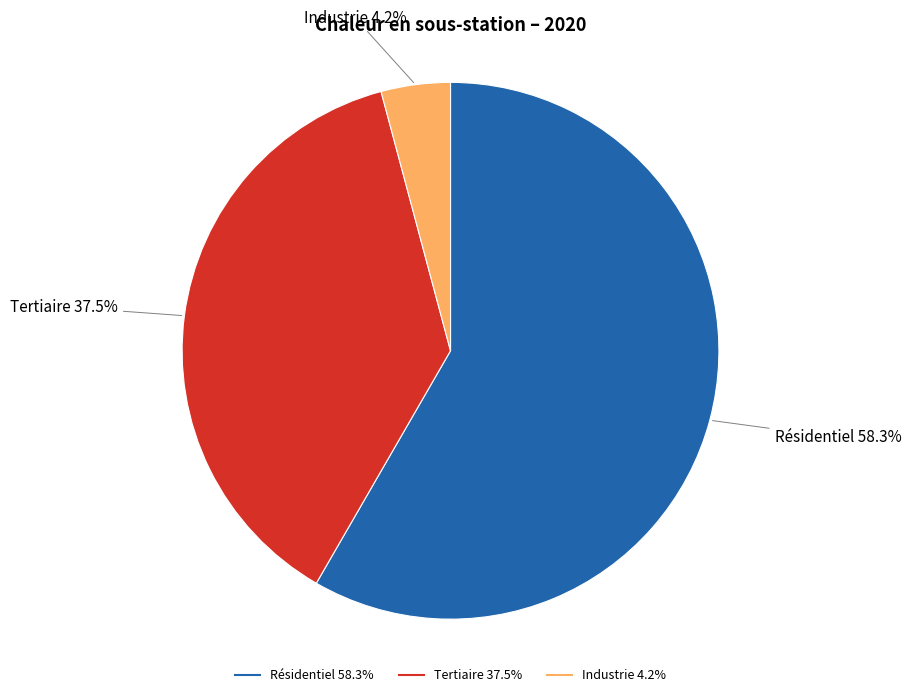

What portion of the pie excludes Tertiaire?

62.5%